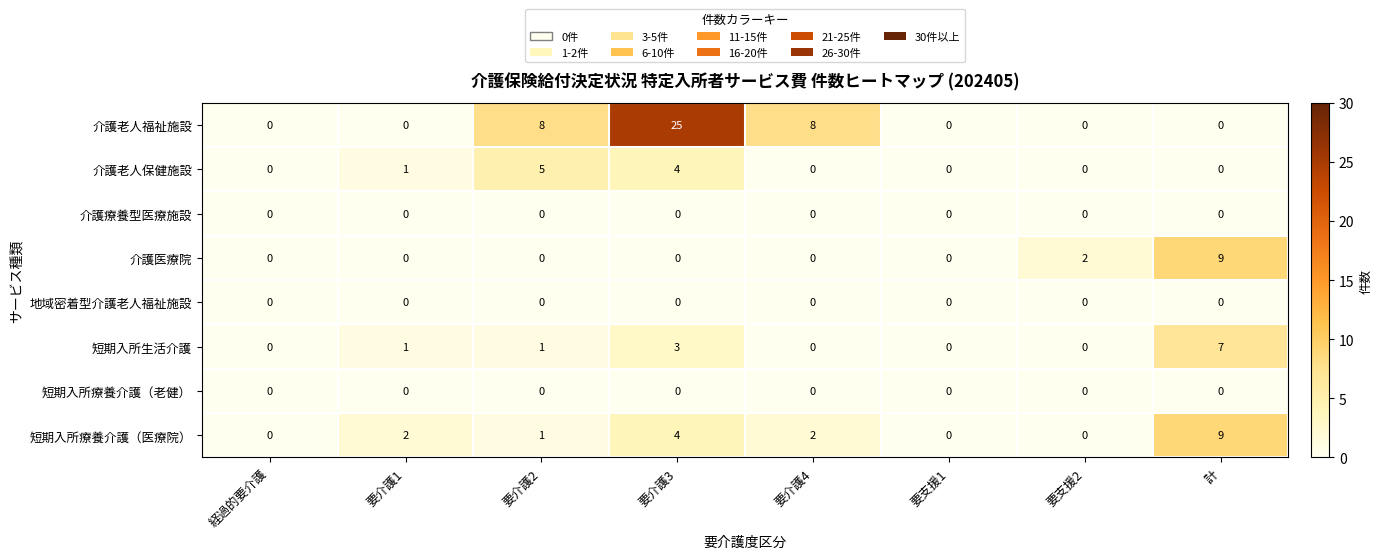

Count the 短期入所療養介護（医療院） values in the range 0 to 4.

7